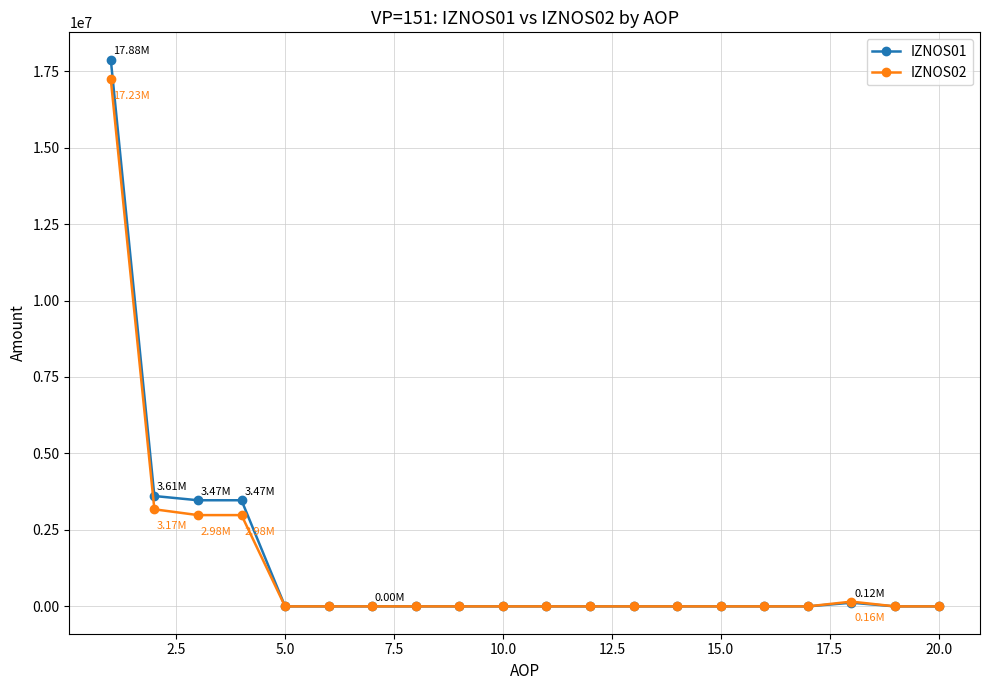

Which series has the widest spread of values?

IZNOS01